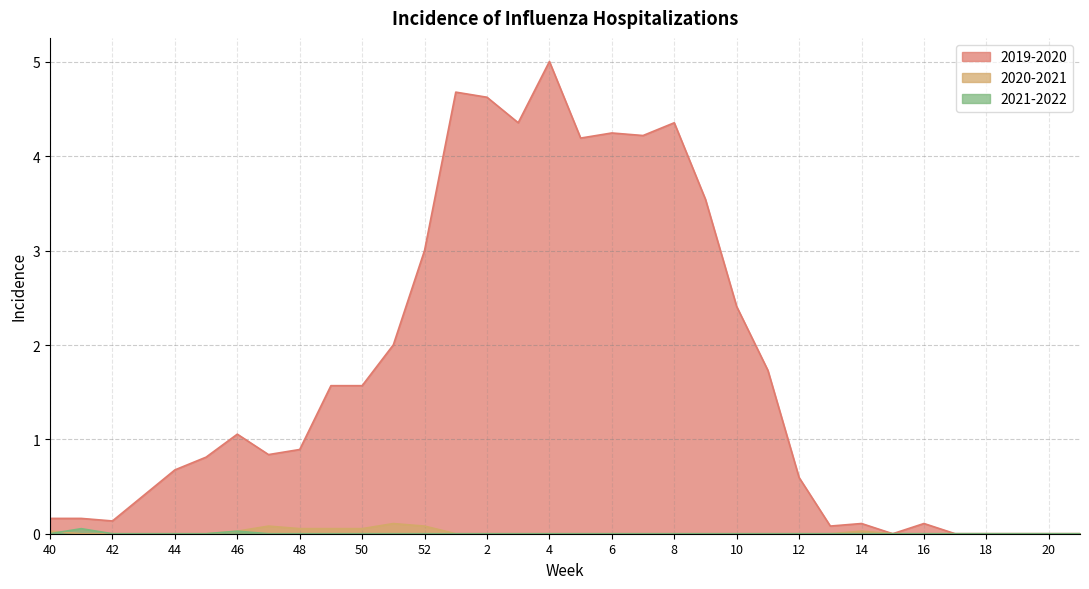

What are all the series names shown in the legend?

2019-2020, 2020-2021, 2021-2022